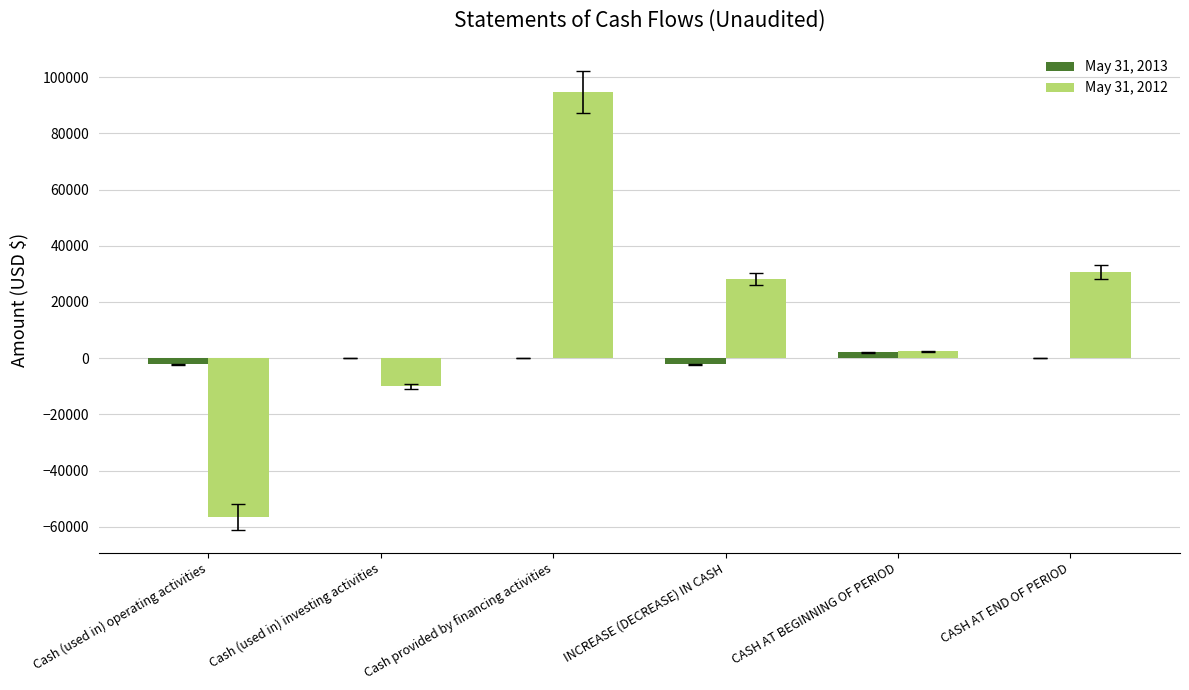

Is the value of May 31, 2013 at CASH AT BEGINNING OF PERIOD greater than the value of May 31, 2012 at CASH AT END OF PERIOD?

No